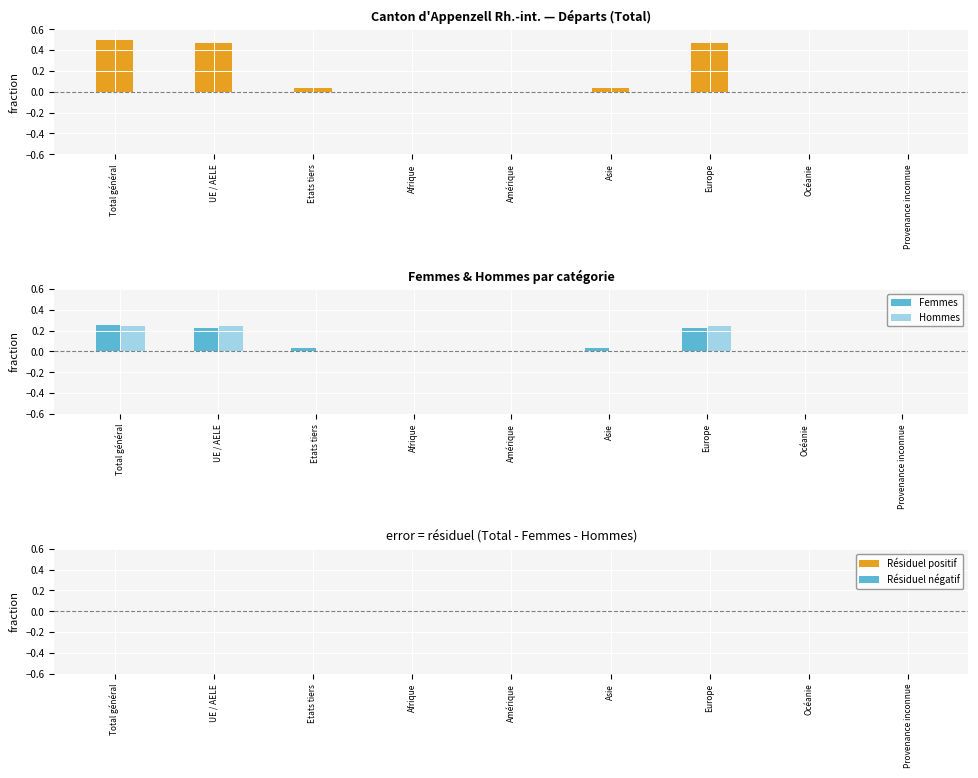

List the labels in order of Résiduel positif value, smallest first.

Total général, UE / AELE, Etats tiers, Afrique, Amérique, Asie, Europe, Océanie, Provenance inconnue